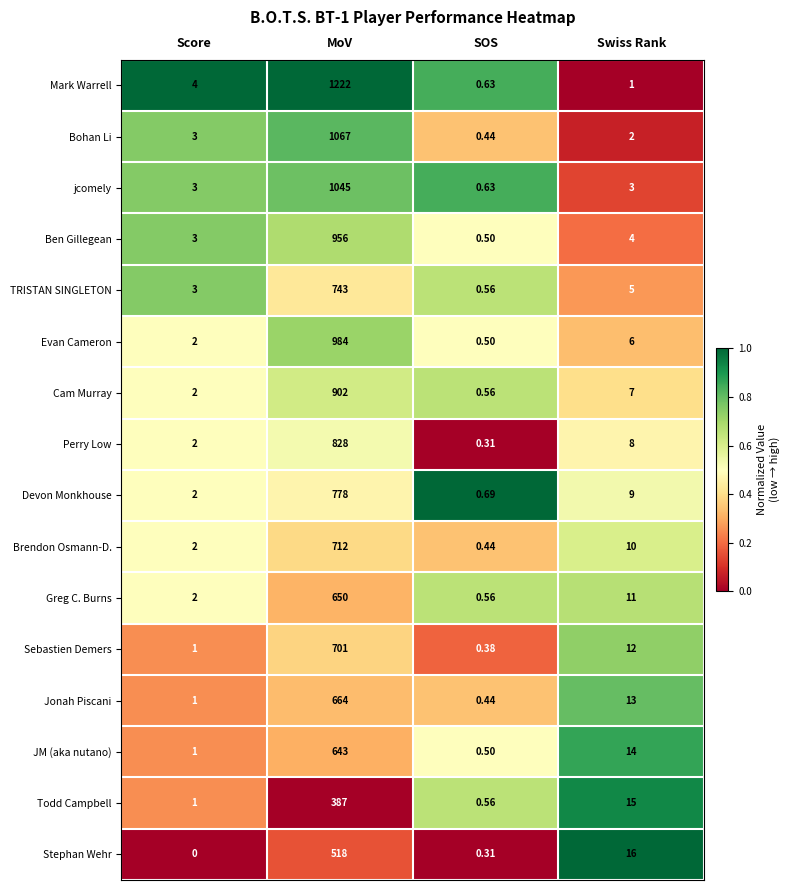

Count the number of categories in the chart.

4